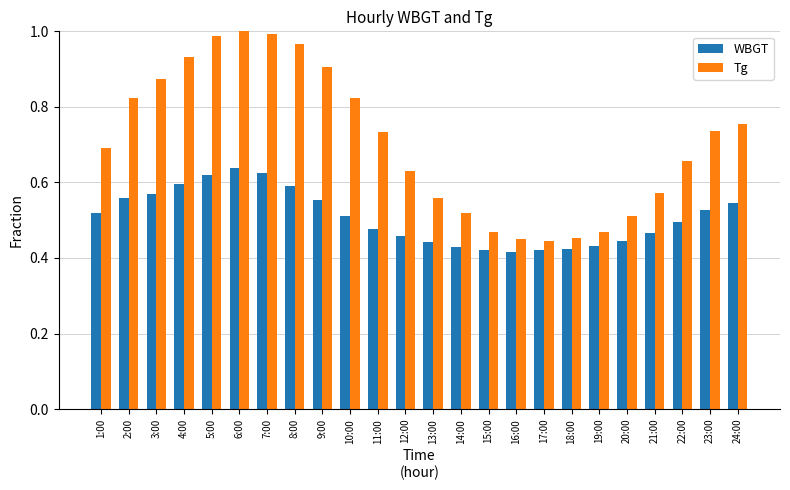

The Tg series shows 0.6 at 5:00. True or false?

False